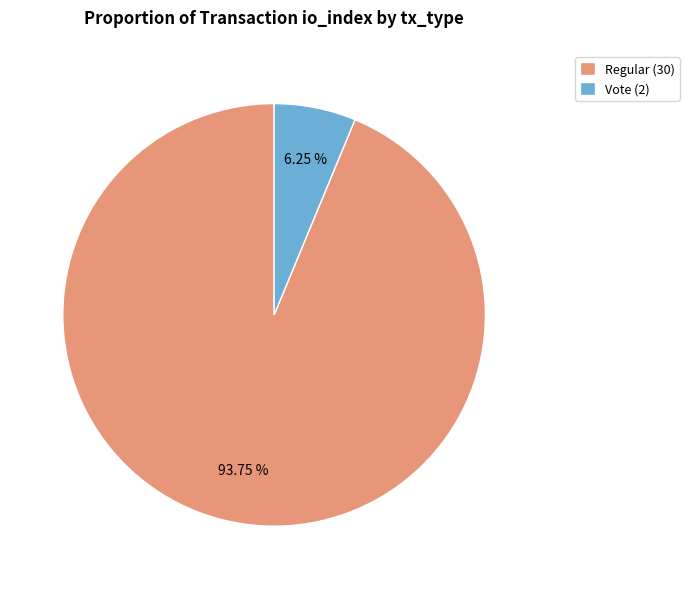

Rank the categories by value from highest to lowest.

Regular (30), Vote (2)